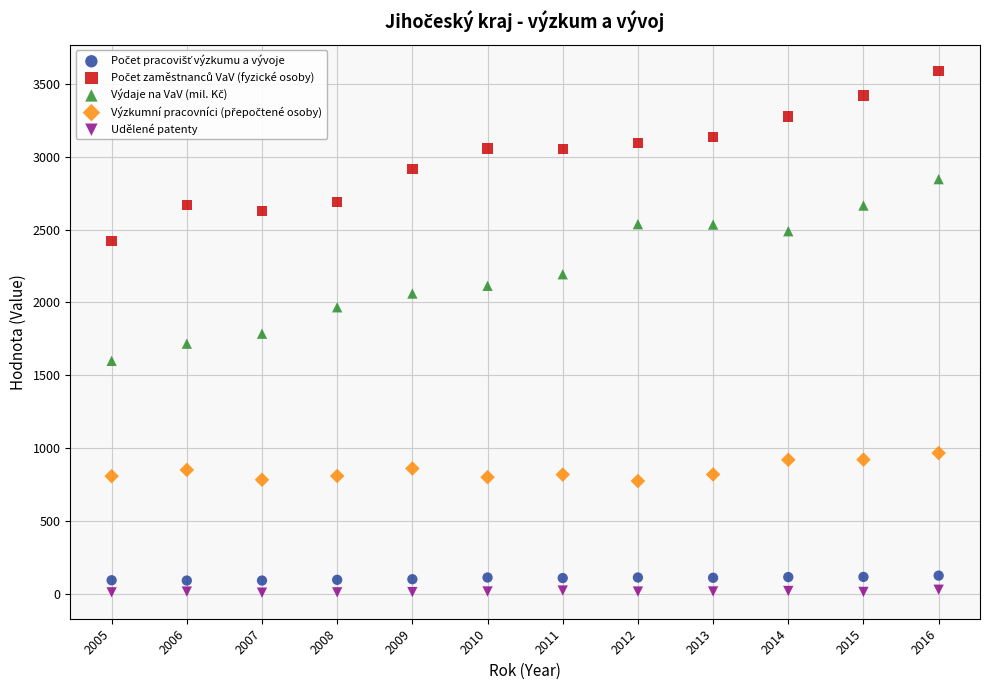

What is the X range (max minus min) for the scatter plot?

11.0